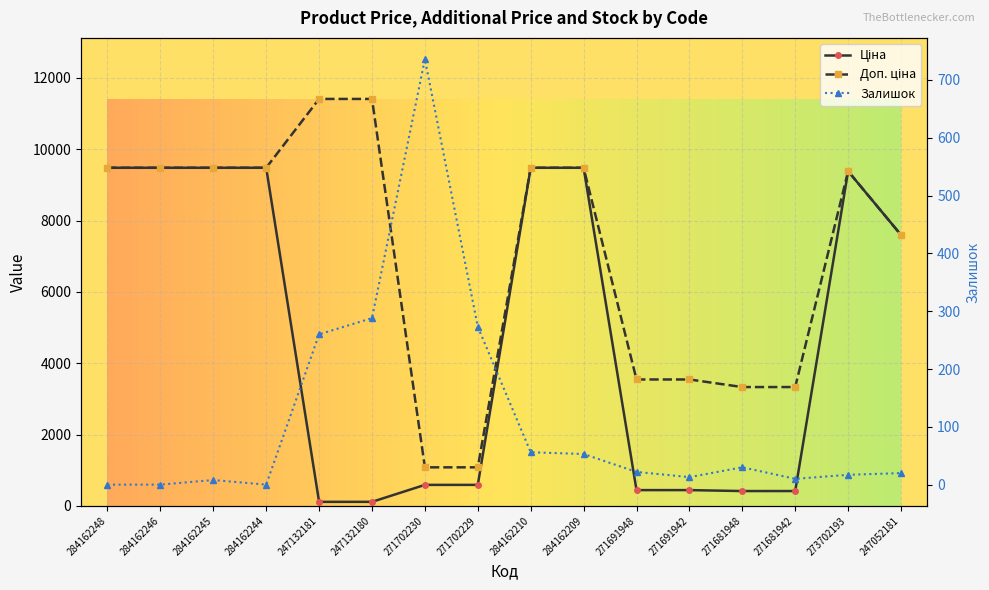

True or false: Залишок and Доп. ціна intersect in this chart.

False